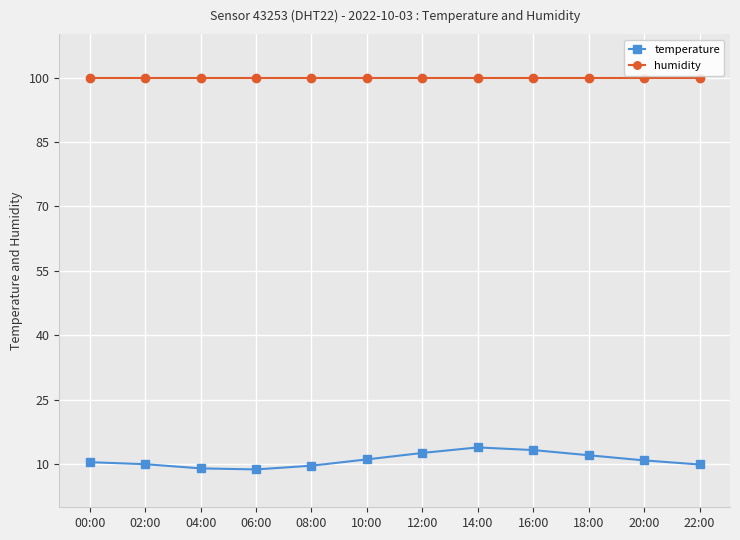

True or false: temperature and humidity cross at least once.

False